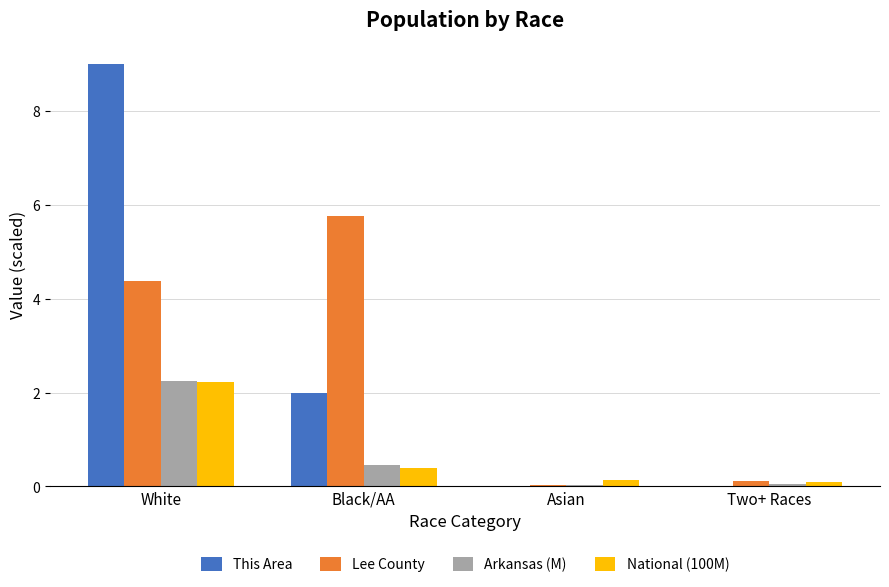

What is the maximum value shown in the chart?

9.0